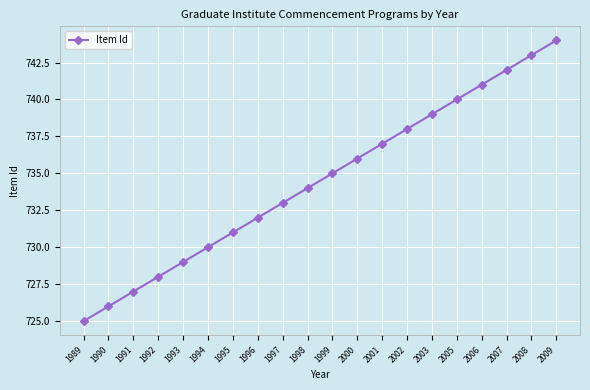

What is the sum of the values at 2001 and 1996?

1469